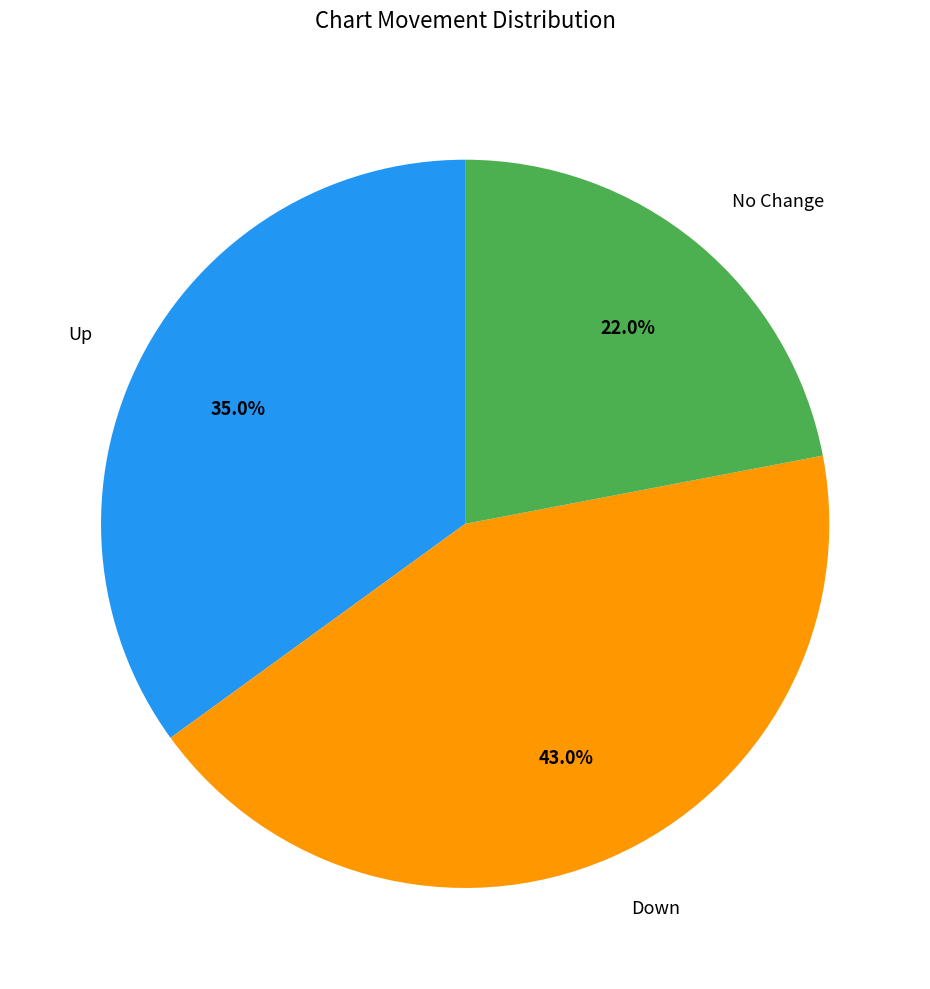

What portion of the pie excludes Up?

65.0%